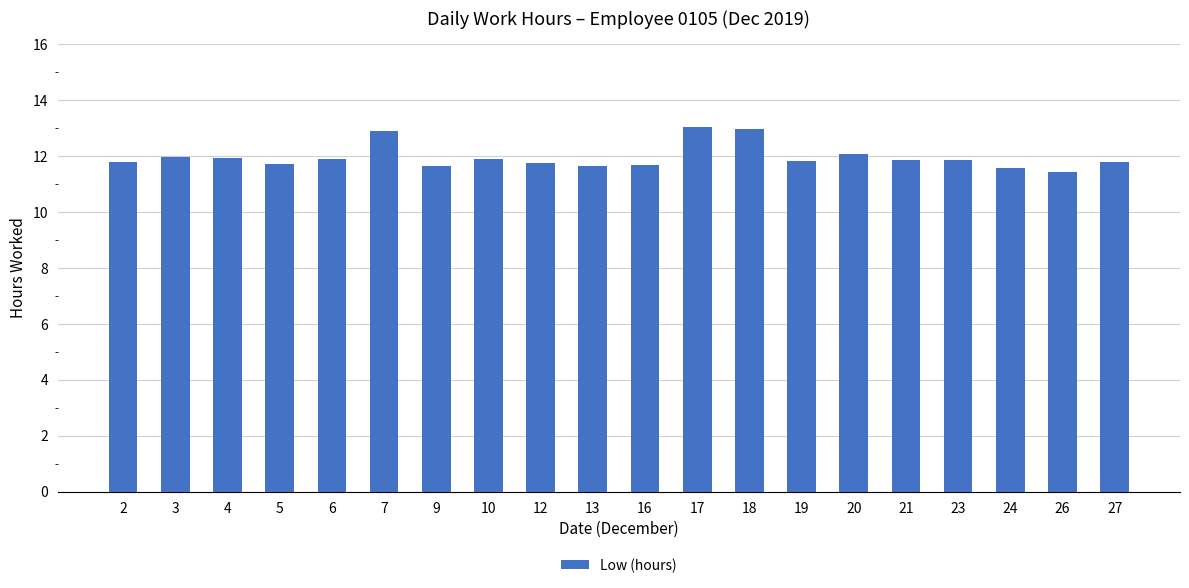

What is the greatest value displayed?

13.0